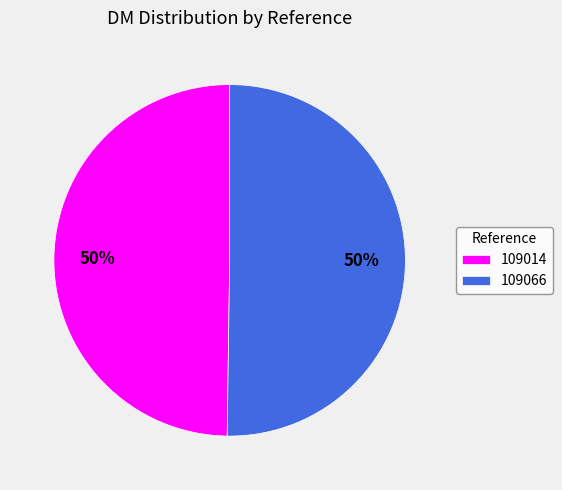

What is the ratio of the value at 109066 to the value at 109014?

1.0